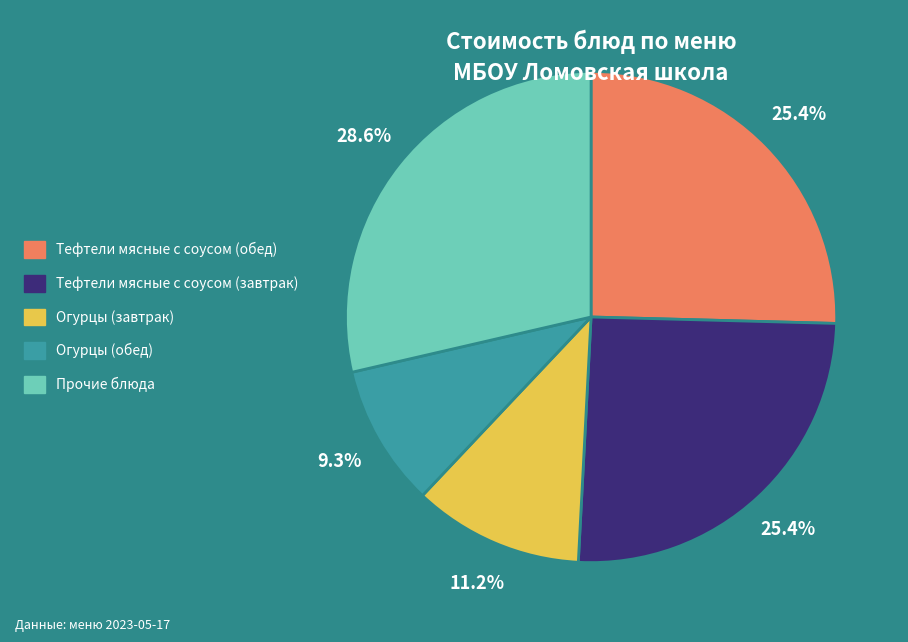

Approximately how many times larger is the value at Огурцы (завтрак) compared to Огурцы (обед)?

1.2